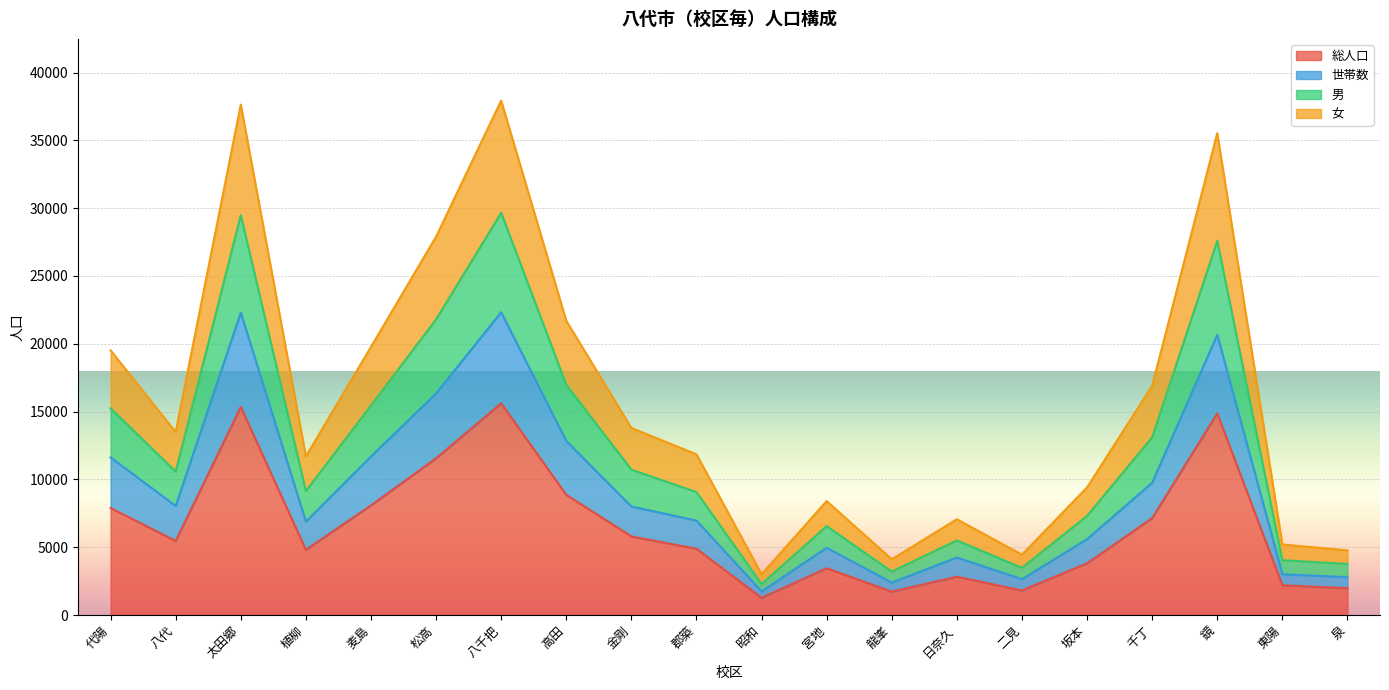

The 総人口 series shows 2192 at 東陽. True or false?

True